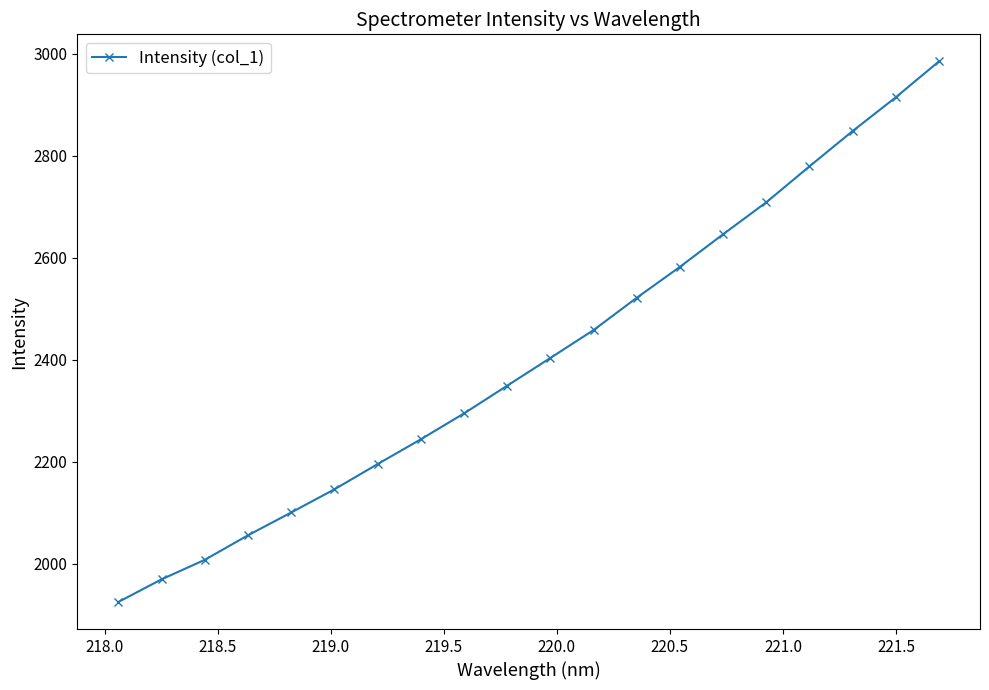

Count the number of categories in the chart.

20